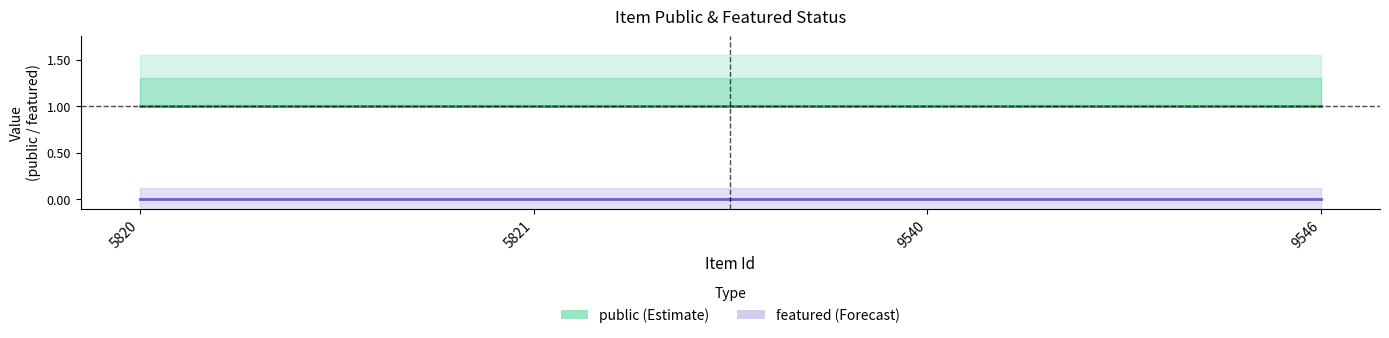

At which category is the sum across all series the highest?

5820